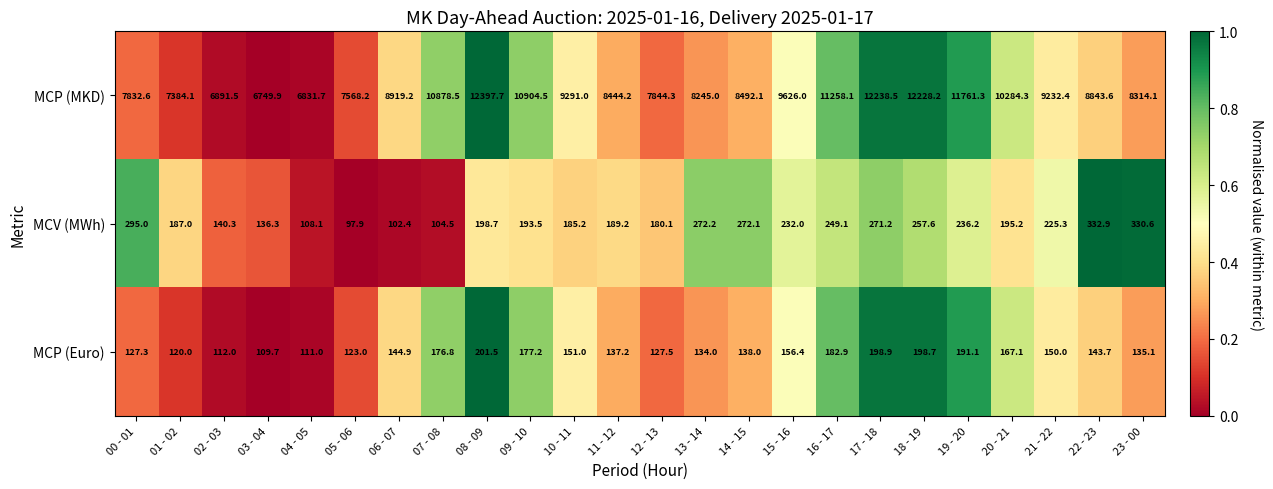

At which category is the sum across all series the highest?

08 - 09